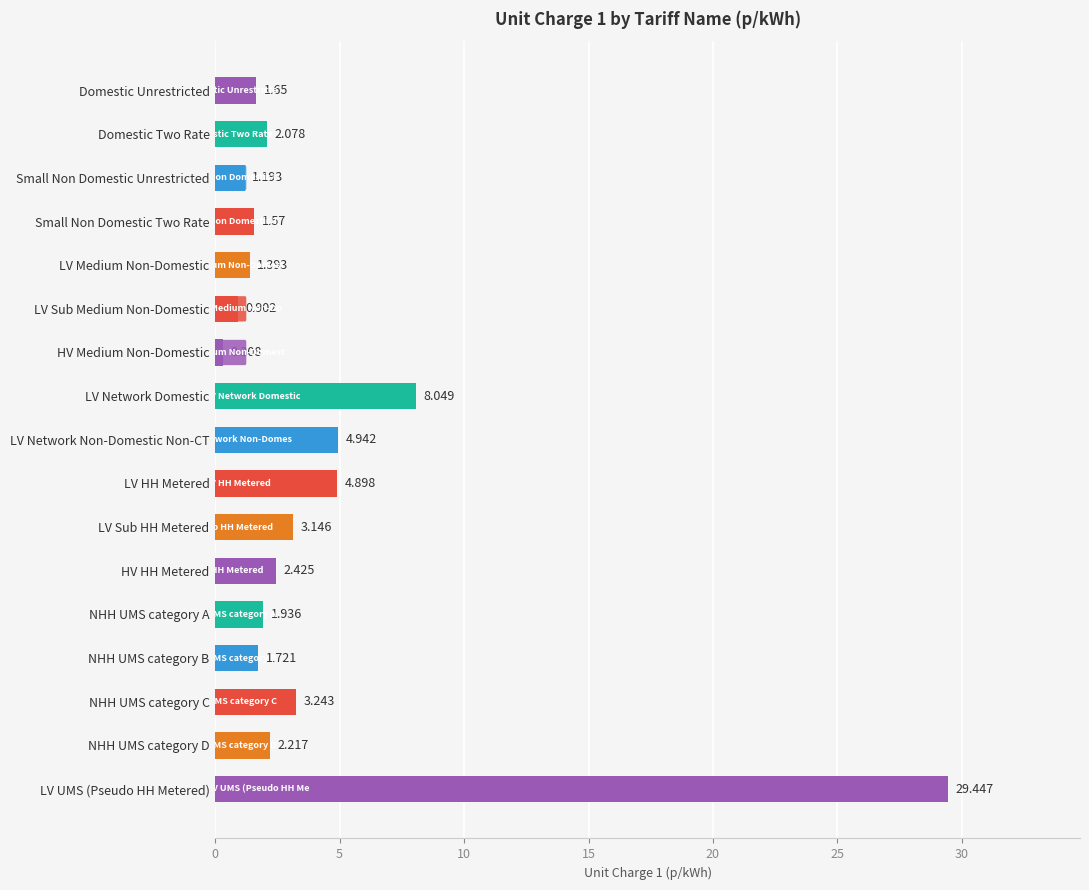

Which has a higher value, HV HH Metered or Domestic Two Rate?

HV HH Metered